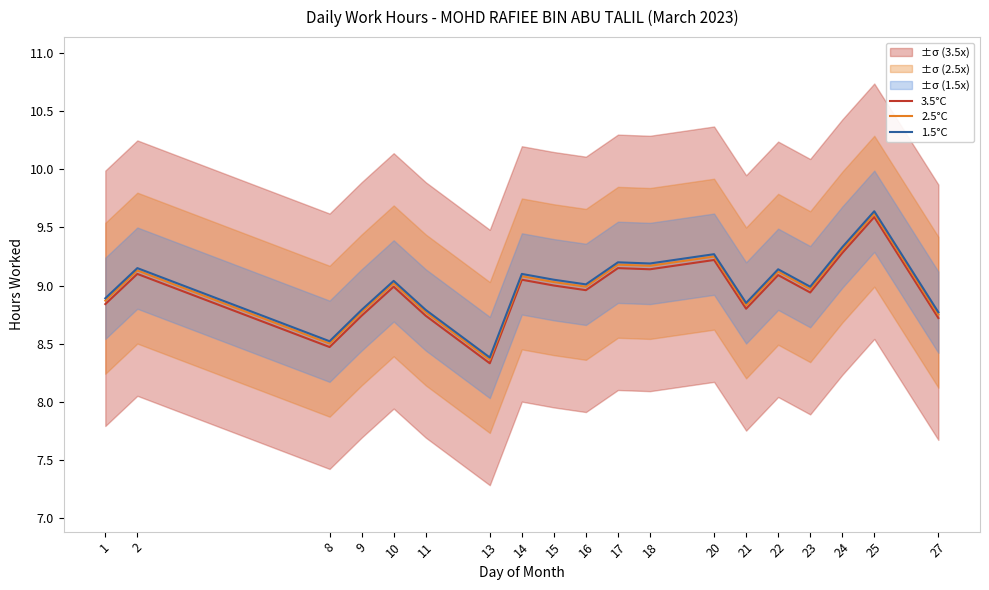

What is the maximum value for 2.5°C?

9.6